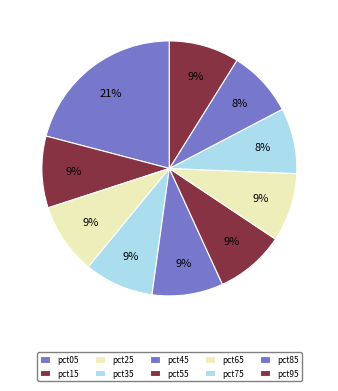

Rank the categories by value from lowest to highest.

pct75, pct85, pct65, pct35, pct55, pct95, pct45, pct25, pct15, pct05